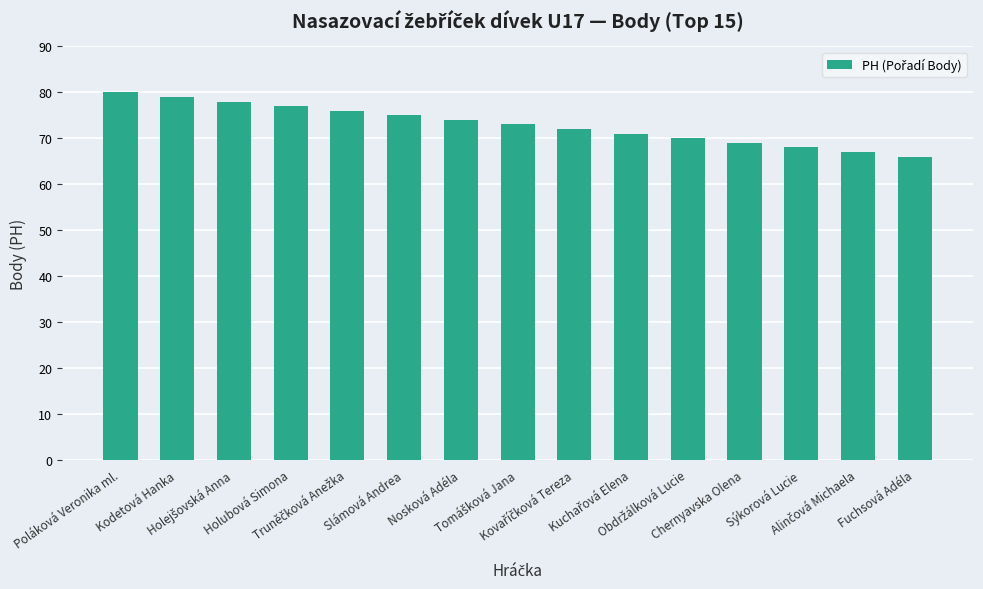

What is the greatest value displayed?

80